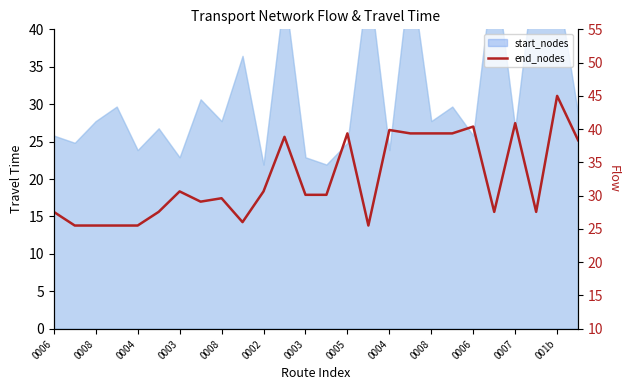

The value at 0007 is 38.8. True or false?

True